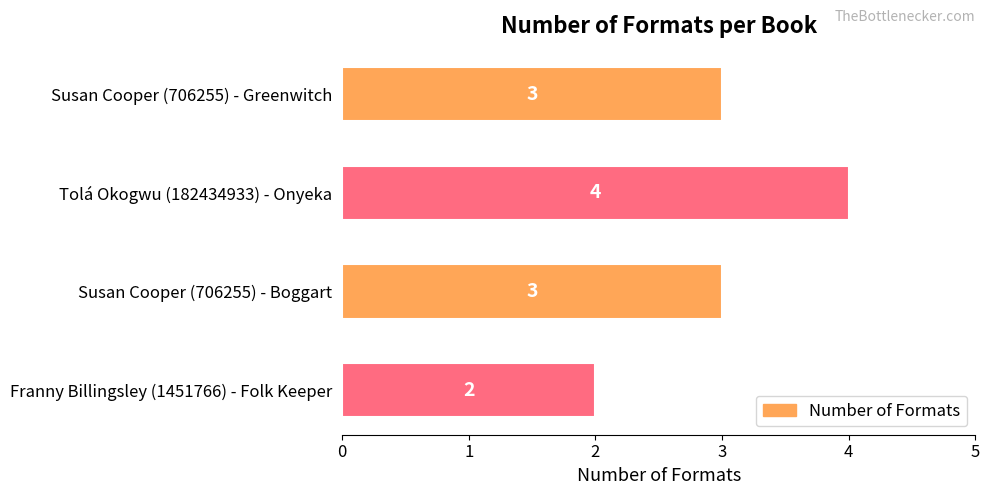

What is the label of the 4th bar from the bottom?

Susan Cooper (706255) - Greenwitch